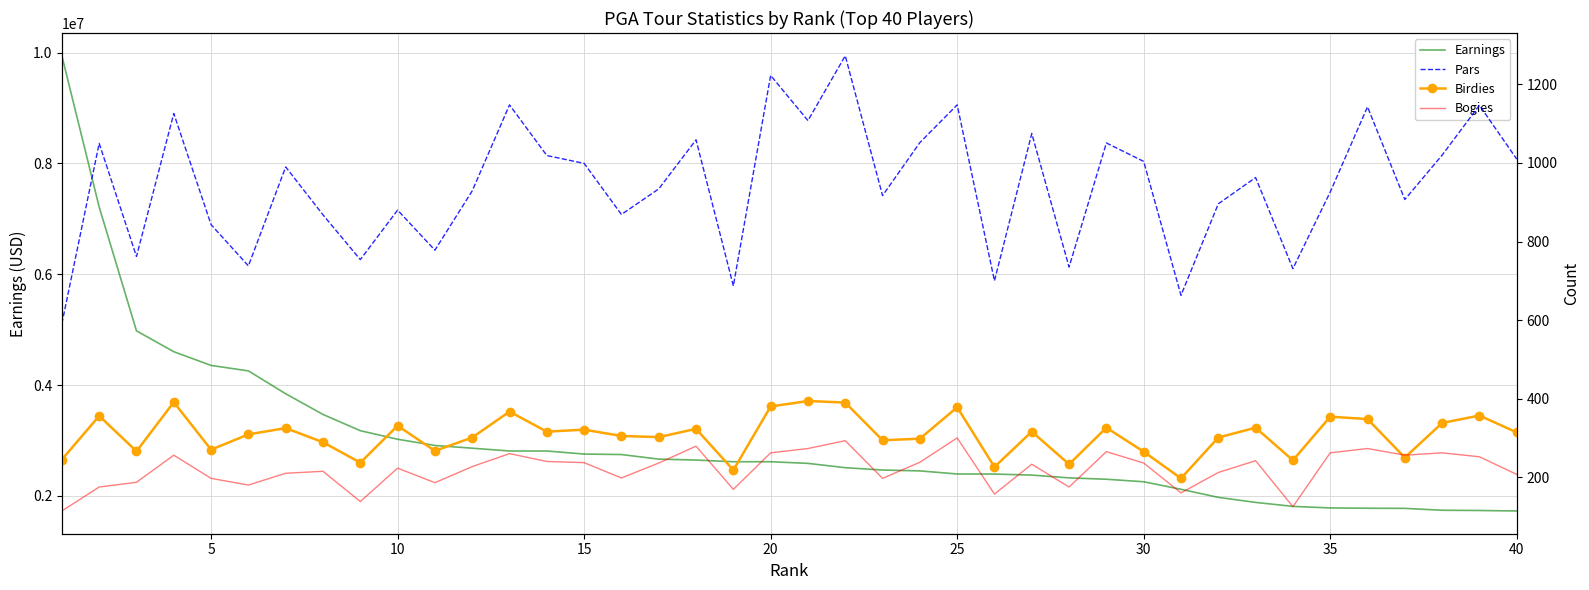

Is this an area chart (filled region under the line)?

No